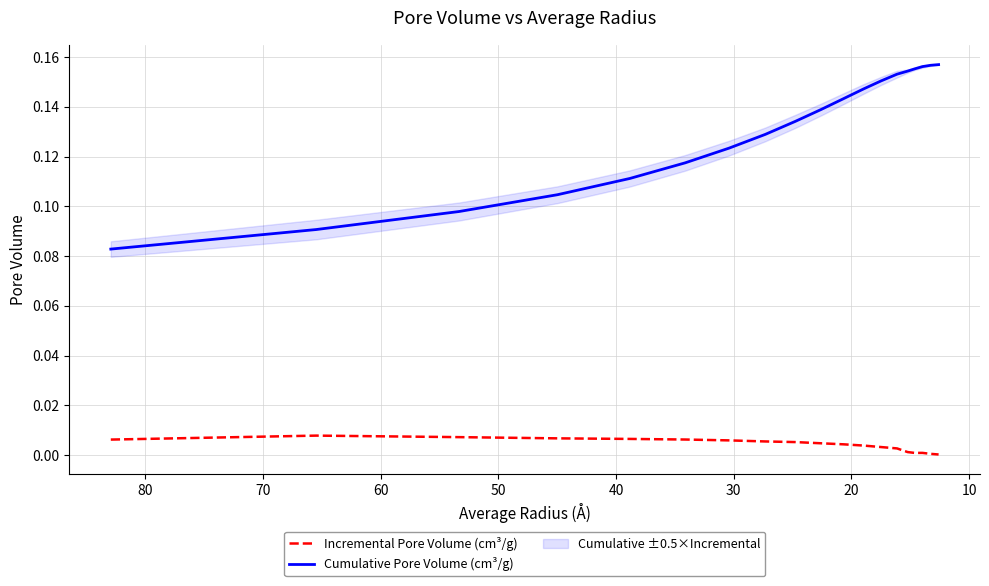

Is this an area chart (filled region under the line)?

No